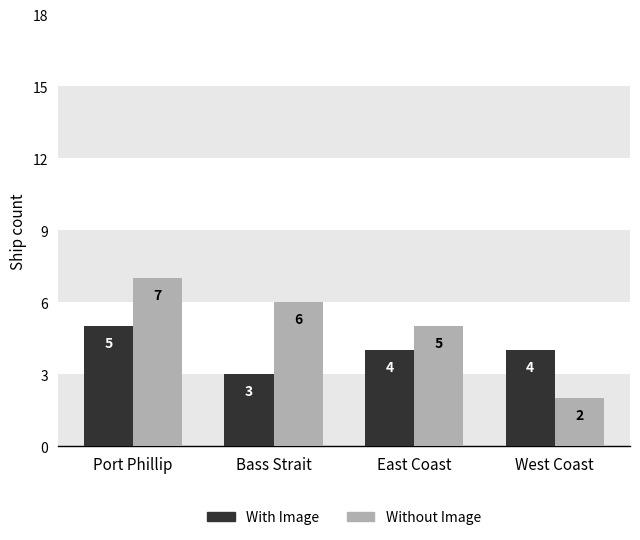

Where does the With Image series first go above 4?

Port Phillip